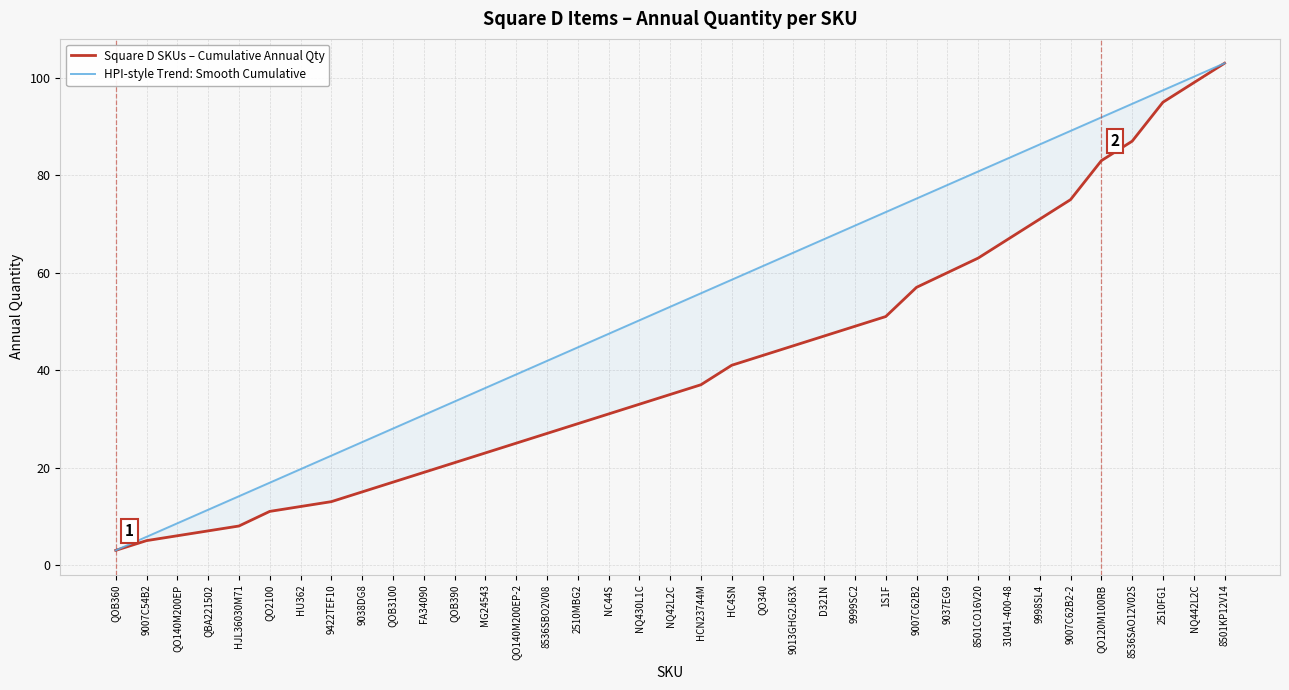

What is the greatest value displayed?

103.0